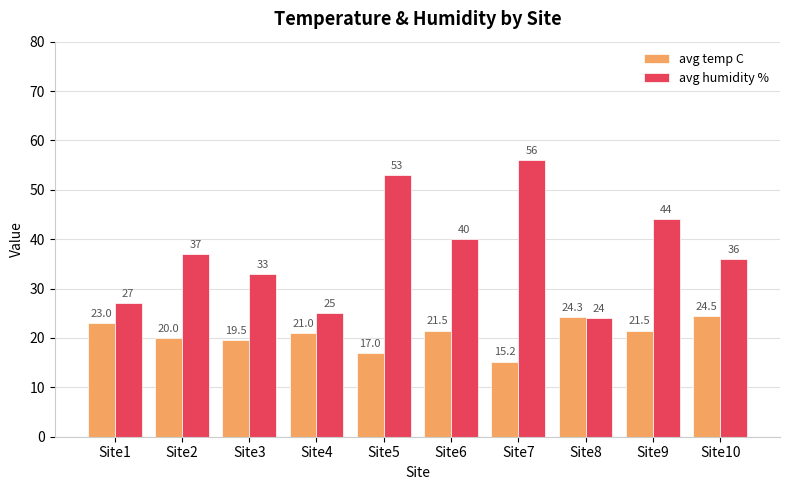

What is the value of the avg temp C bar at the 6th from the left?

21.5